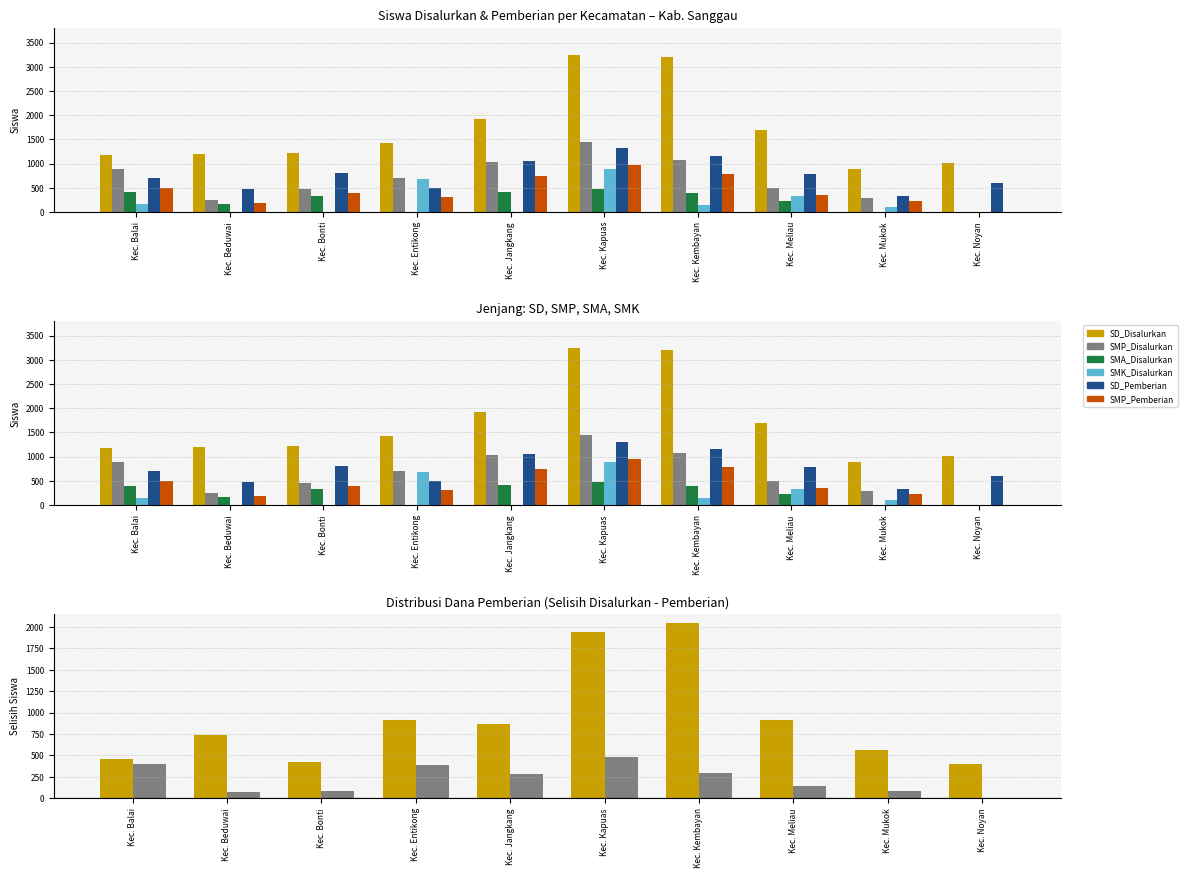

What are all the series names shown in the legend?

SD_Disalurkan, SMP_Disalurkan, SMA_Disalurkan, SMK_Disalurkan, SD_Pemberian, SMP_Pemberian